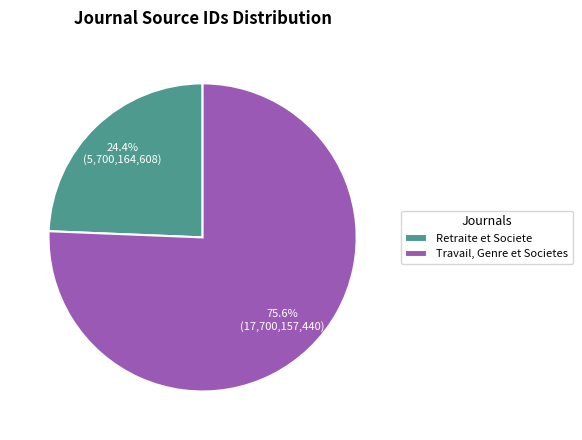

What percentage do Retraite et Societe and Travail, Genre et Societes together represent?

100.0%